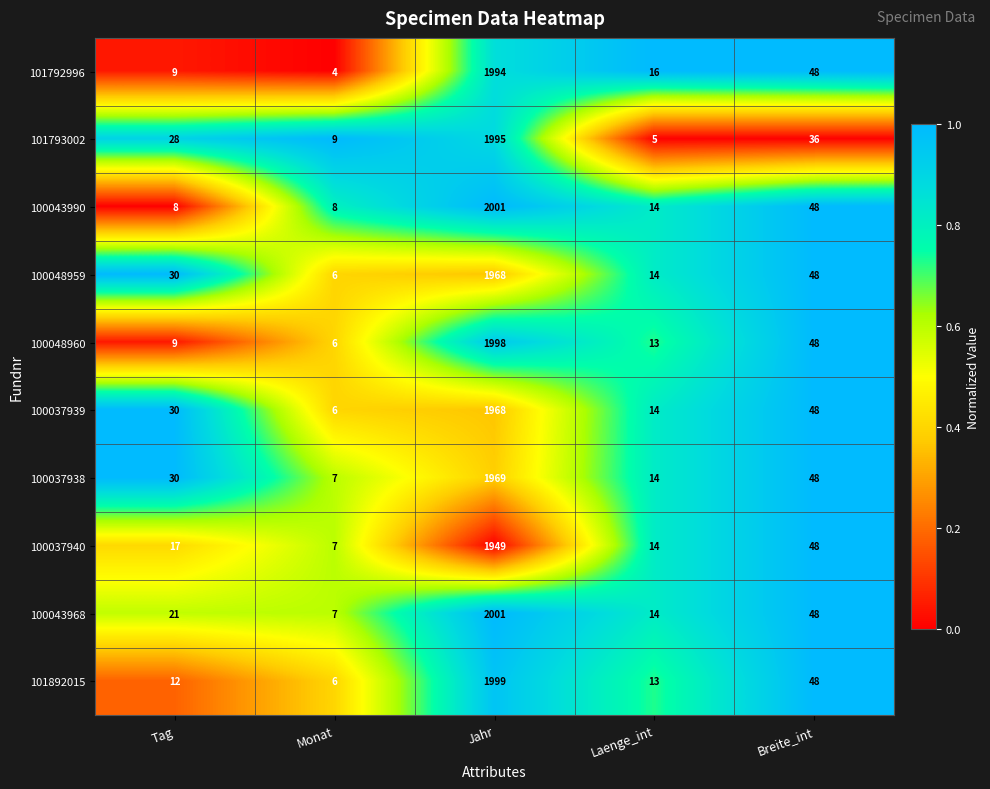

Is it true that 101892015 equals 3 at Monat?

False